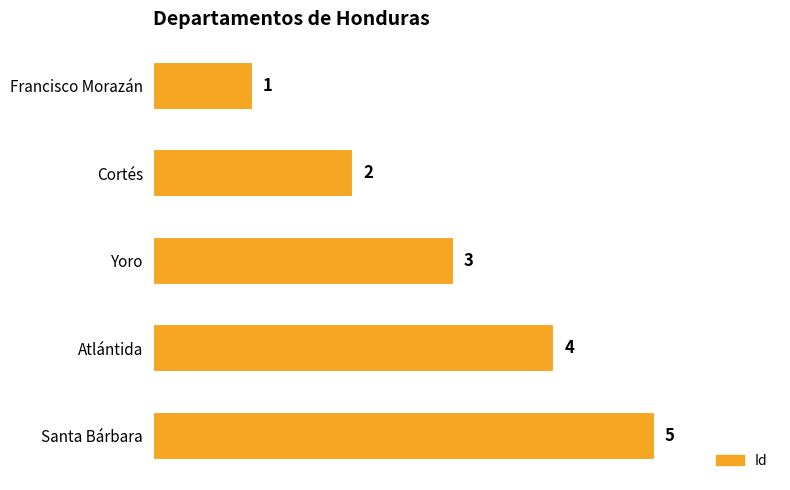

True or false: the data shows 3 at Cortés.

False